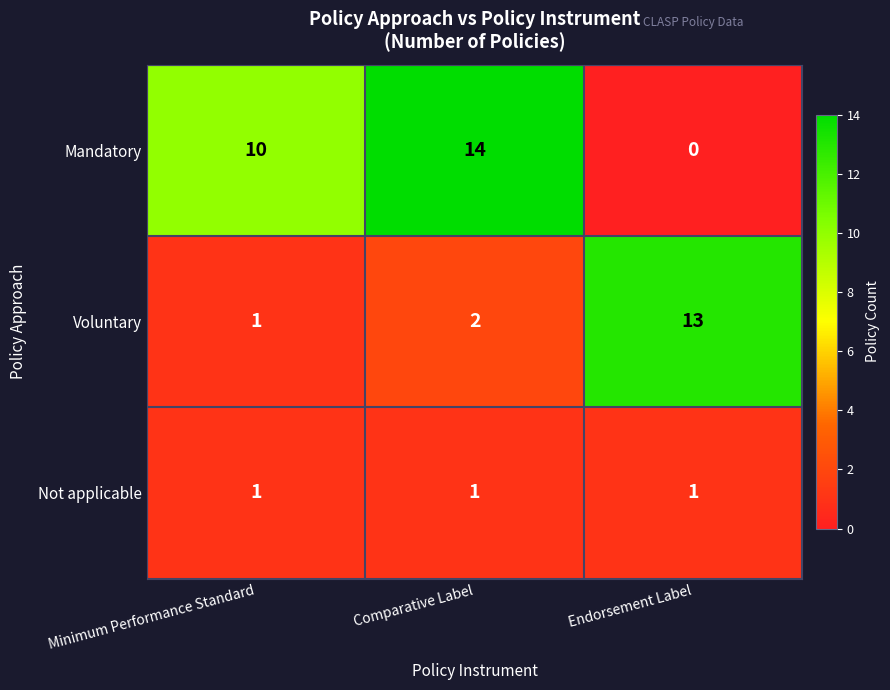

What is the average value of the Voluntary series?

5